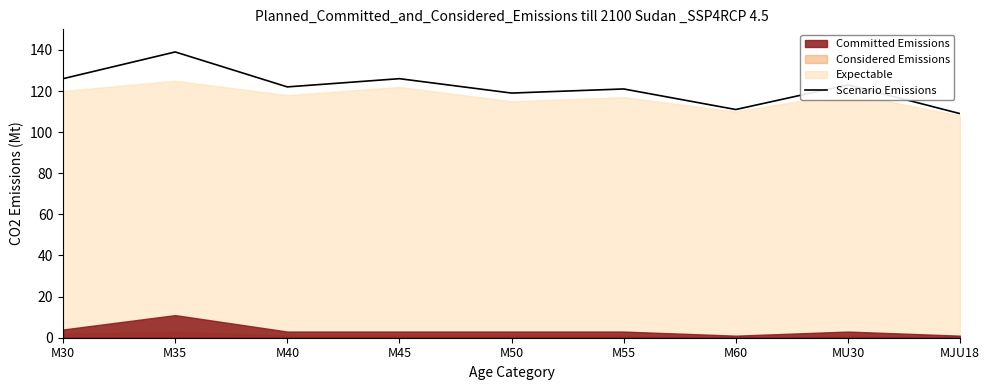

Reading left to right, transcribe all the data shown in this chart.

126	139	122	126	119	121	111	123	109